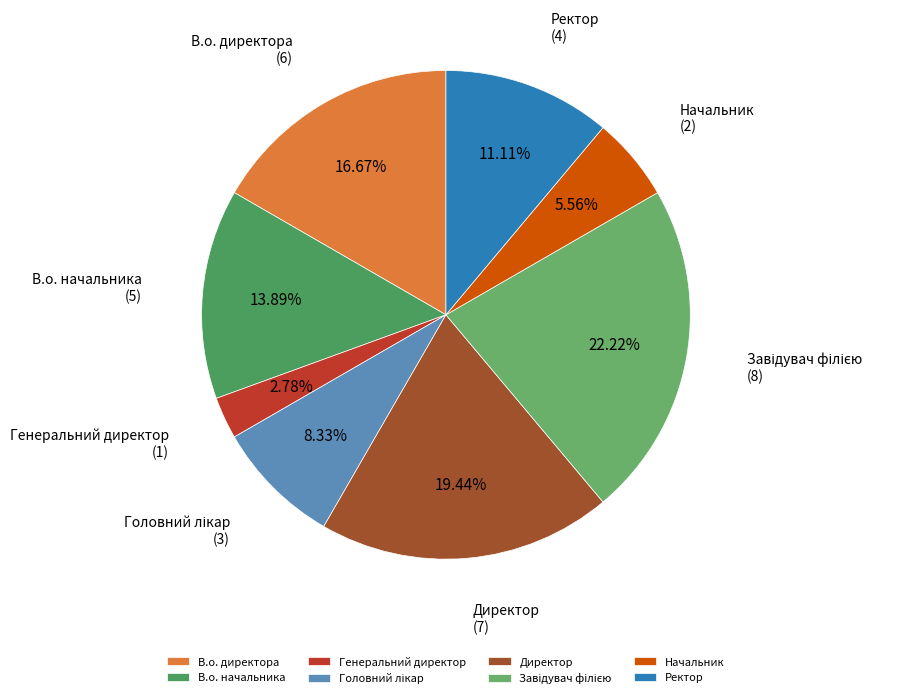

Is there any slice that represents more than half of the pie?

No